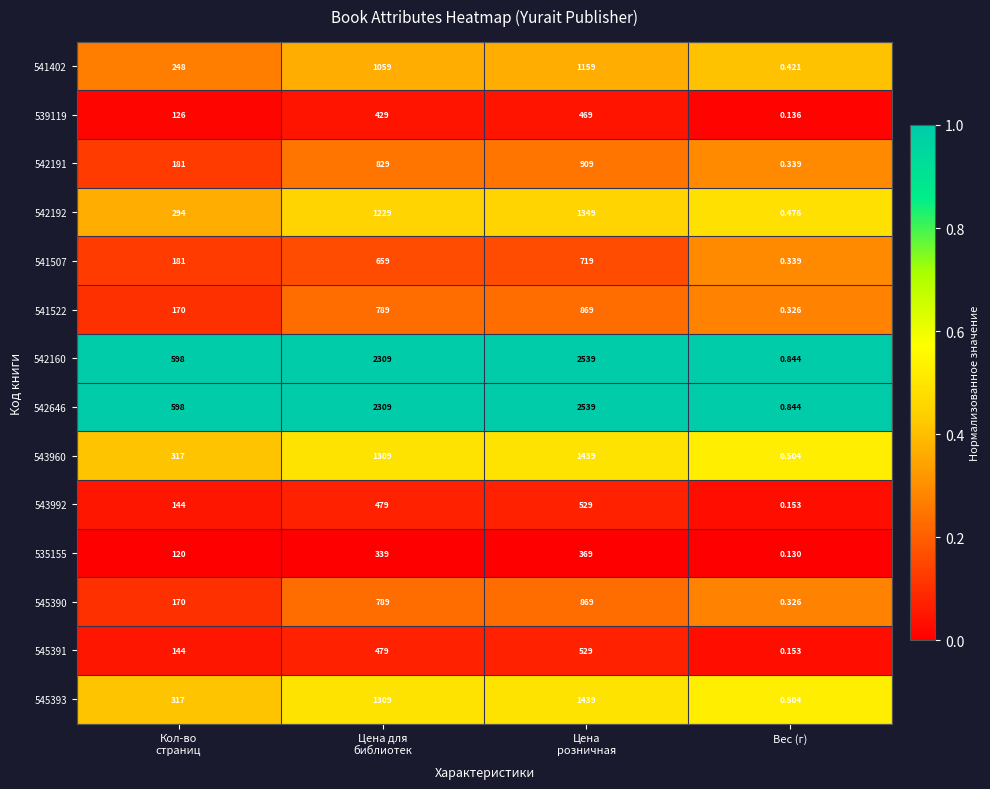

What is the greatest value displayed?

2539.0